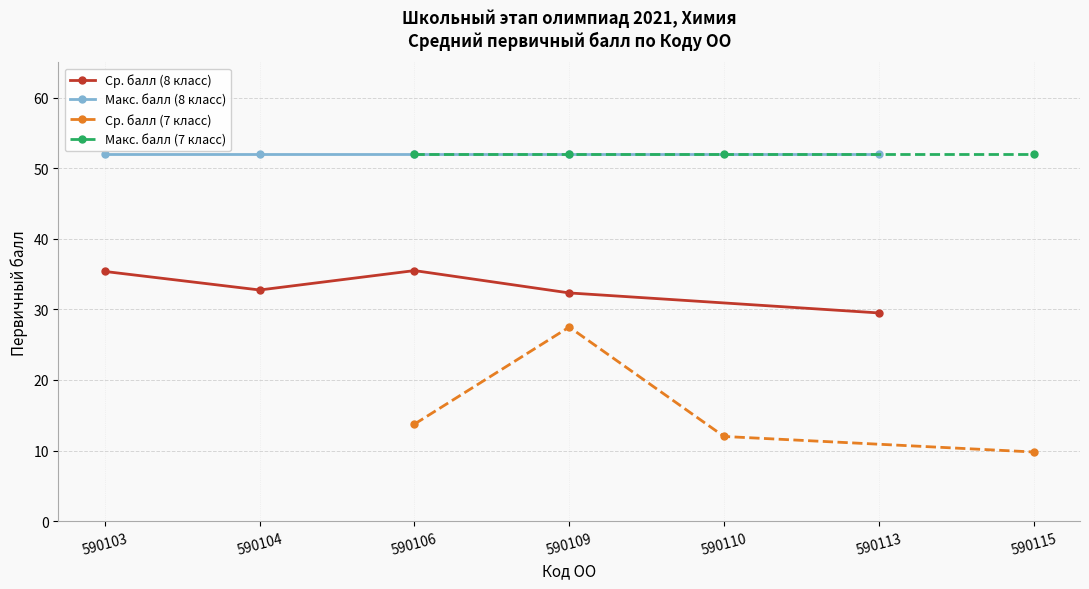

Is it true that Ср. балл (8 класс) equals 9.4 at 590109?

False